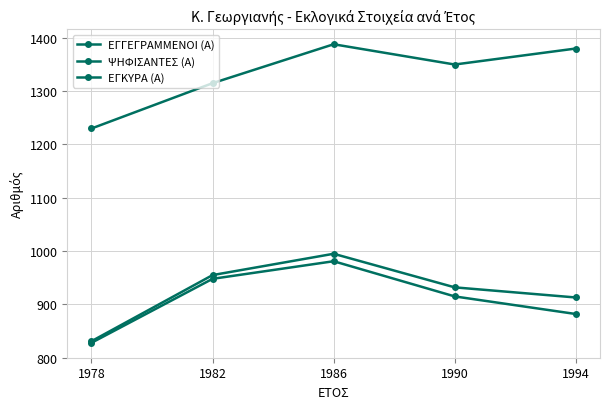

How many data points does each series have?

5